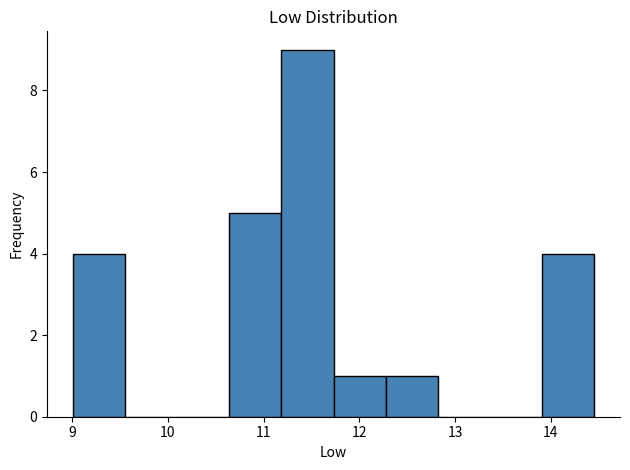

How tall is the bar that spans 11.7 to 12.3 on the x-axis? Neither the bar edges nor the heights are printed on the chart, so give them approximately, as read against the axes.

1